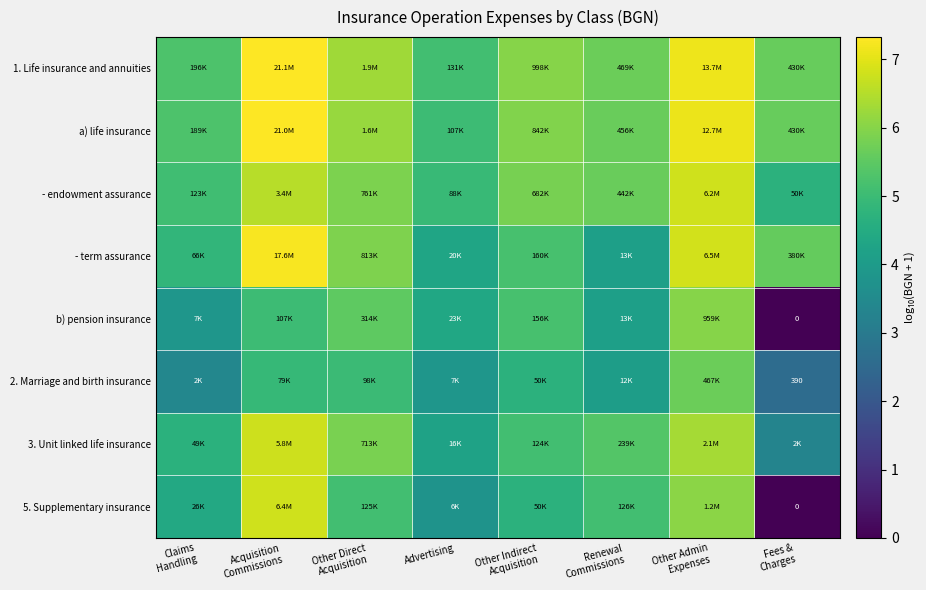

Read the b) pension insurance value at Other Direct Acquisition.

5.5